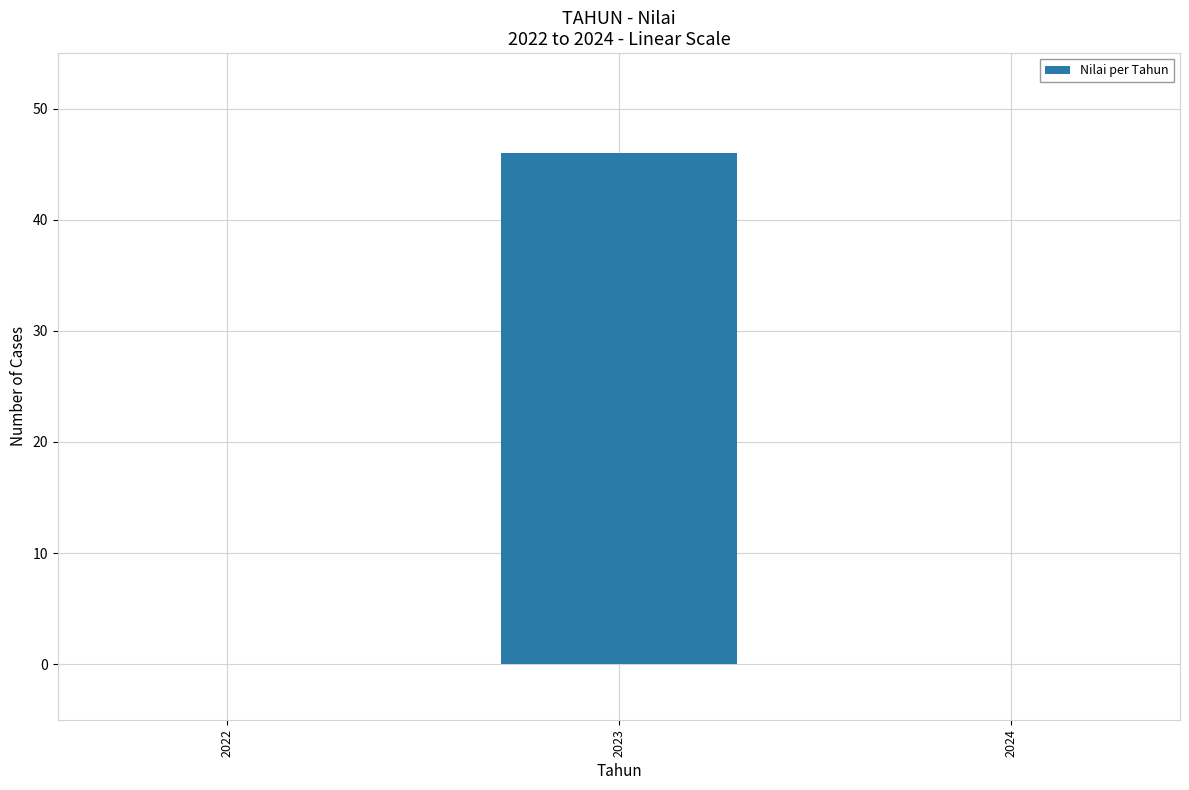

Are the bars grouped side by side (vs. stacked)?

No